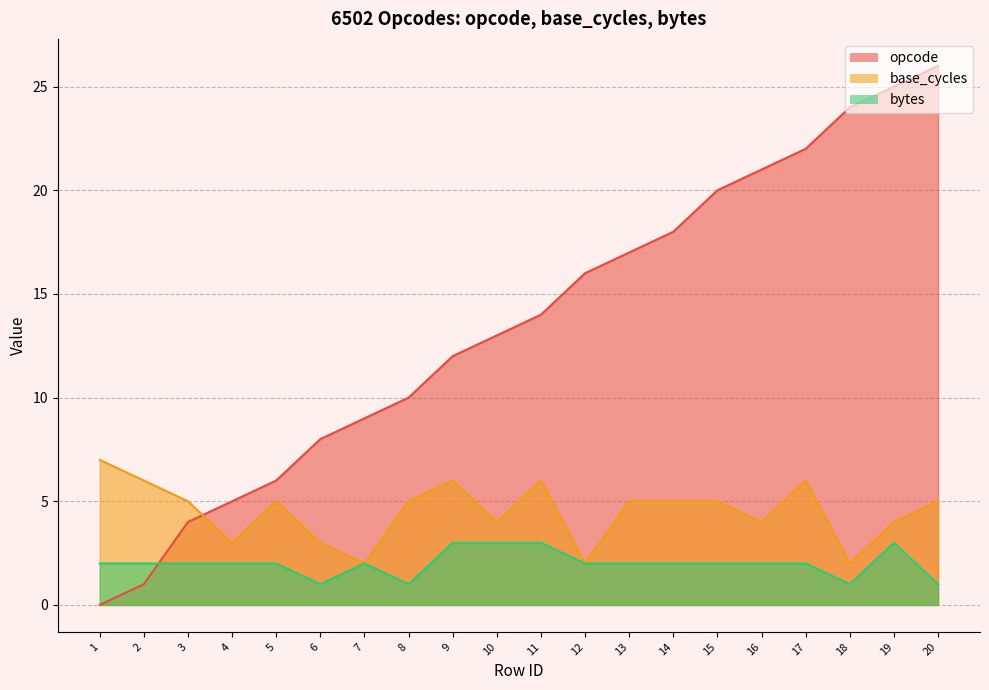

What is the average value of the bytes series?

2